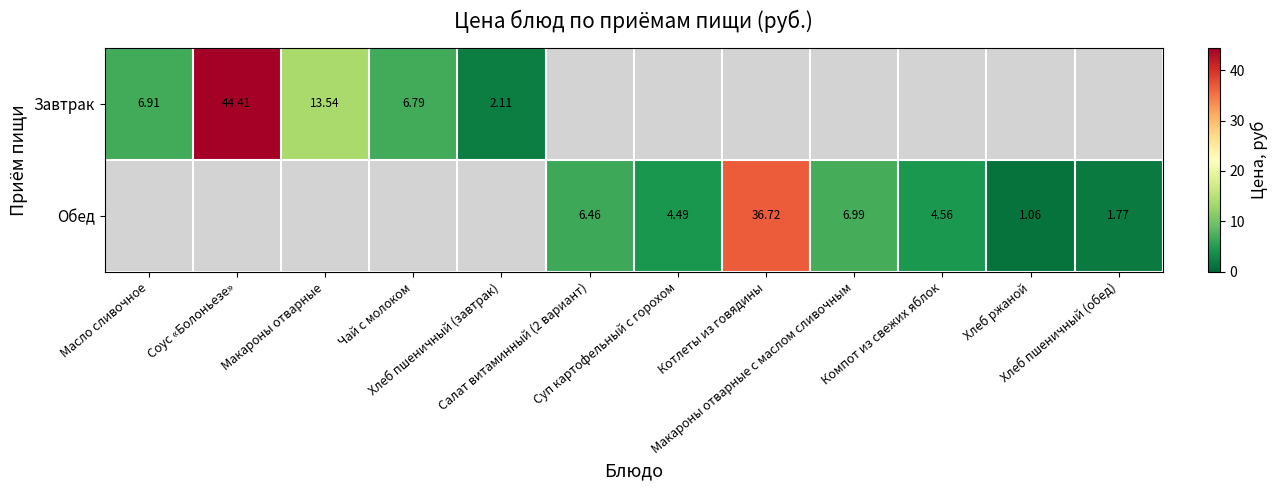

Which series has the largest range (max minus min)?

Завтрак